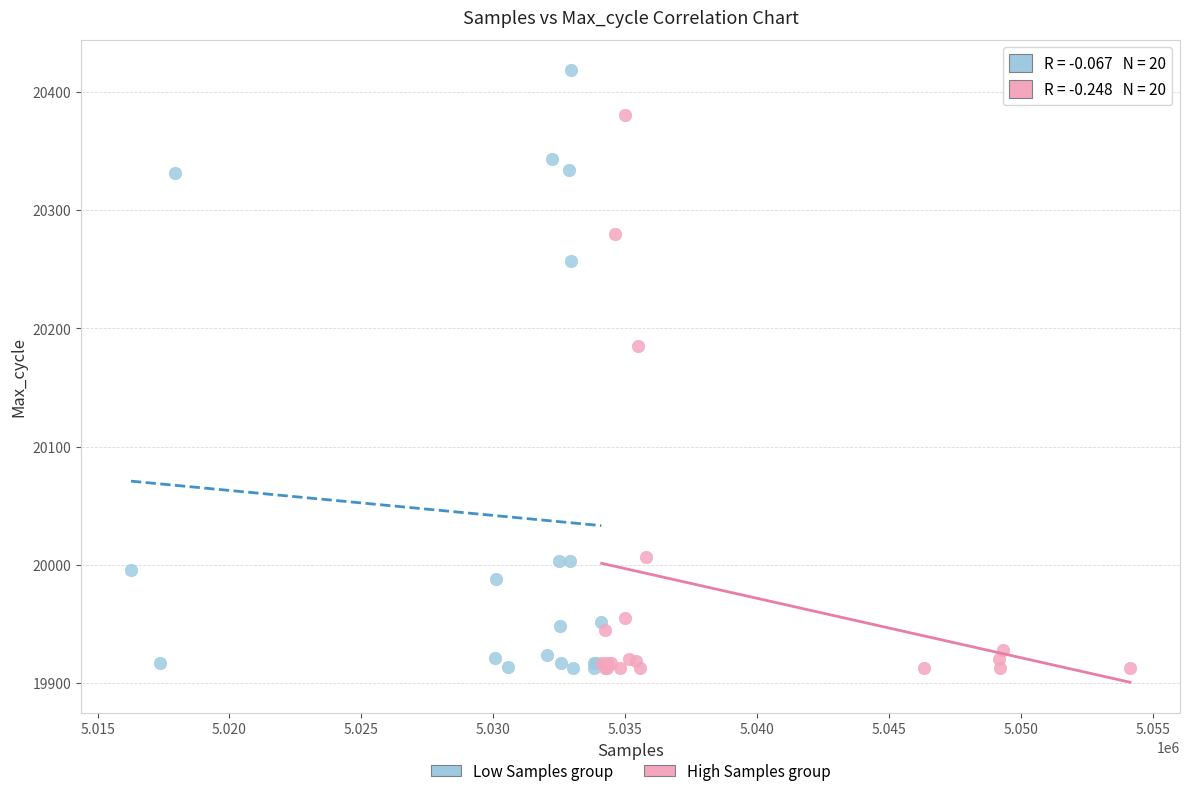

Which series reaches the maximum Y coordinate?

Low Samples group